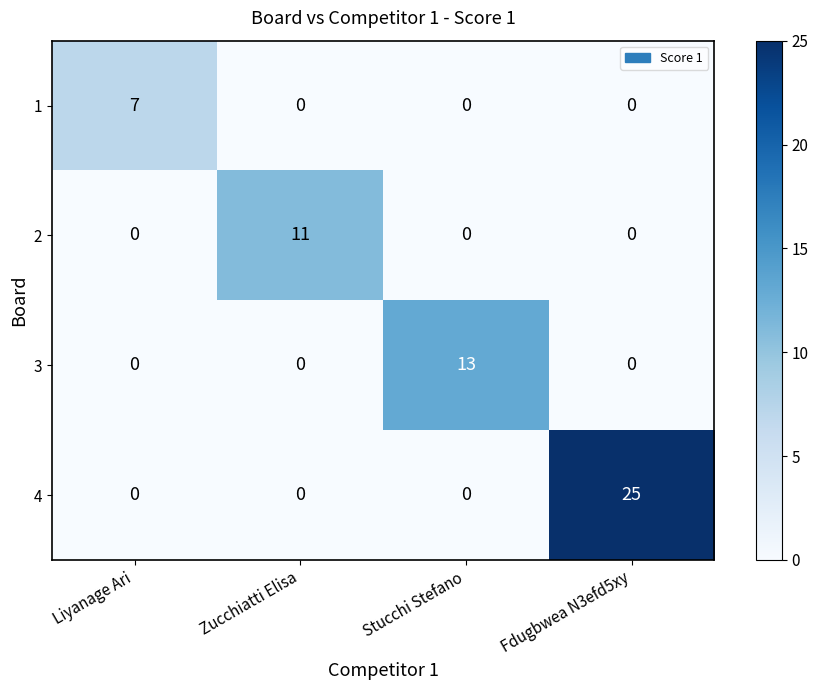

What is the sum of all 1 values?

7